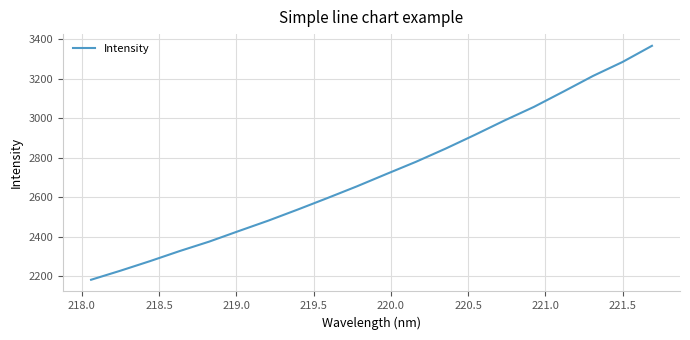

What is the difference between the maximum and minimum values?

1185.3